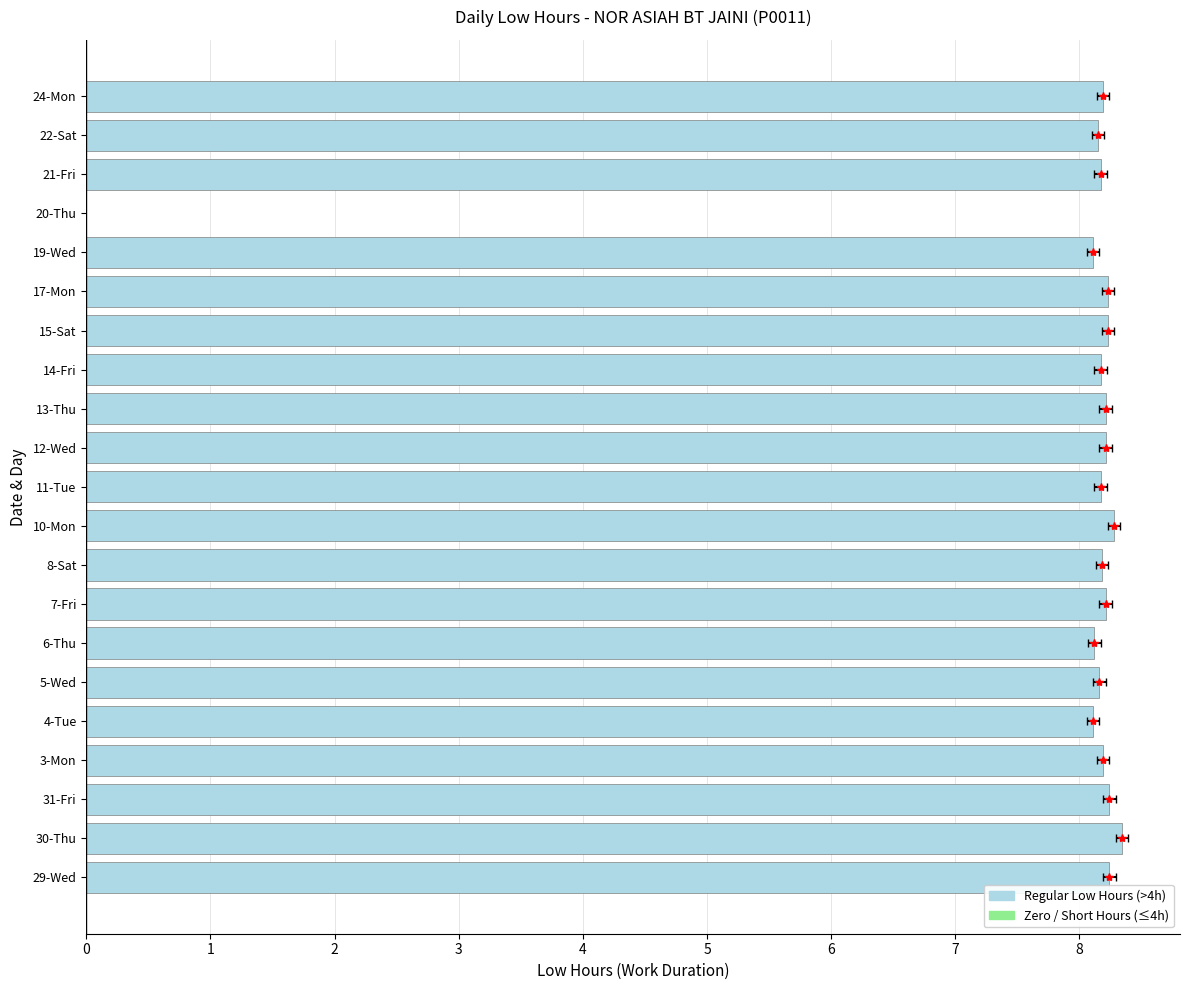

Between 7-Fri and 4-Tue, which is larger?

7-Fri